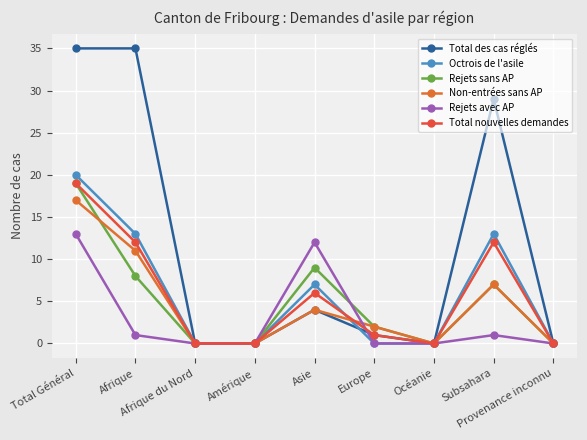

Where is Total nouvelles demandes nearest to the value 9?

Afrique